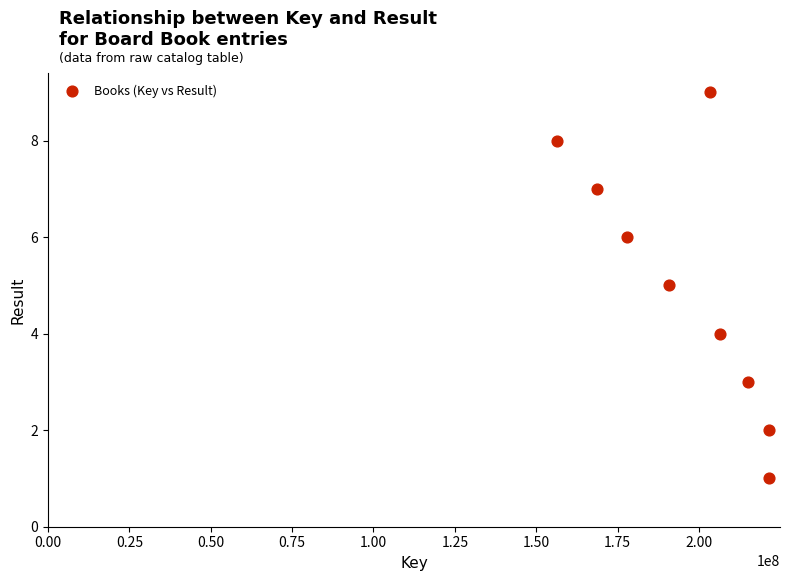

What is the average Y value?

5